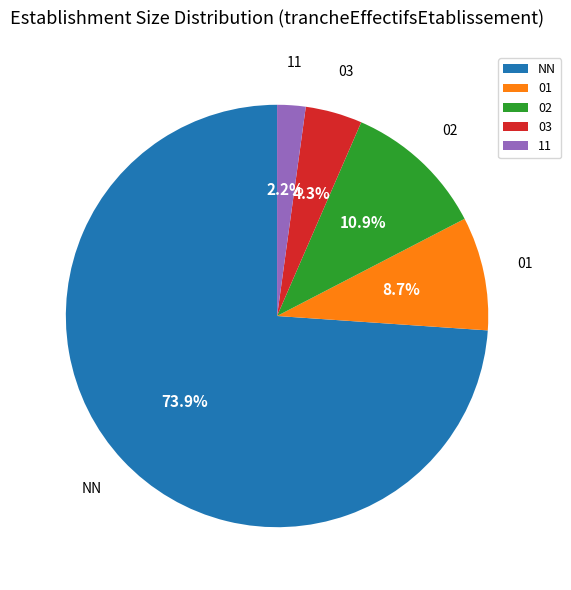

Between NN and 02, which is larger?

NN